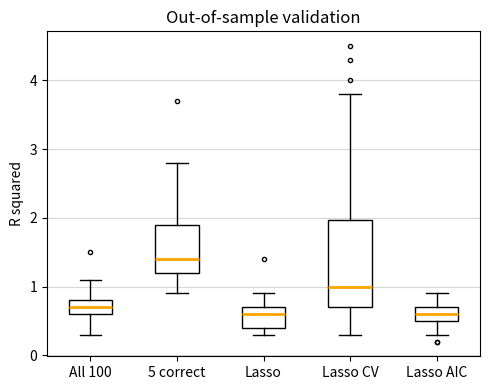

Reading left to right, read every box against the y-axis: the position of its median line, the range the box covers, and the ends of its whiskers. The values are not printed on the chart, so give them approximately, as read against the axis.

All 100: median 0.7, box 0.6 to 0.8, whiskers 0.3 to 1.1
5 correct: median 1.4, box 1.2 to 1.9, whiskers 0.9 to 2.8
Lasso: median 0.6, box 0.4 to 0.7, whiskers 0.3 to 0.9
Lasso CV: median 1.0, box 0.7 to 2.0, whiskers 0.3 to 3.8
Lasso AIC: median 0.6, box 0.5 to 0.7, whiskers 0.3 to 0.9